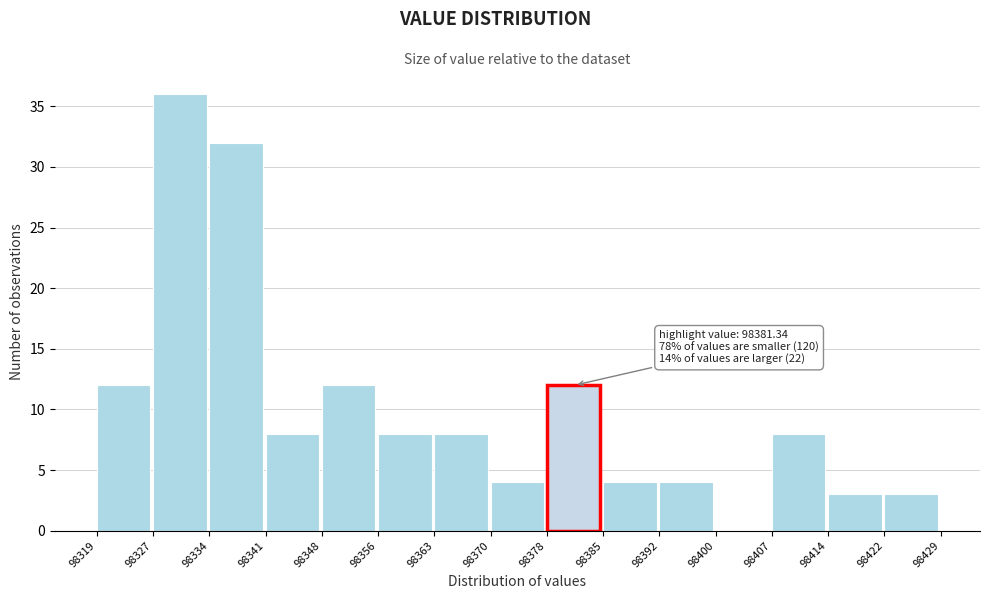

Which range on the x-axis has the tallest bar?

98327 to 98334